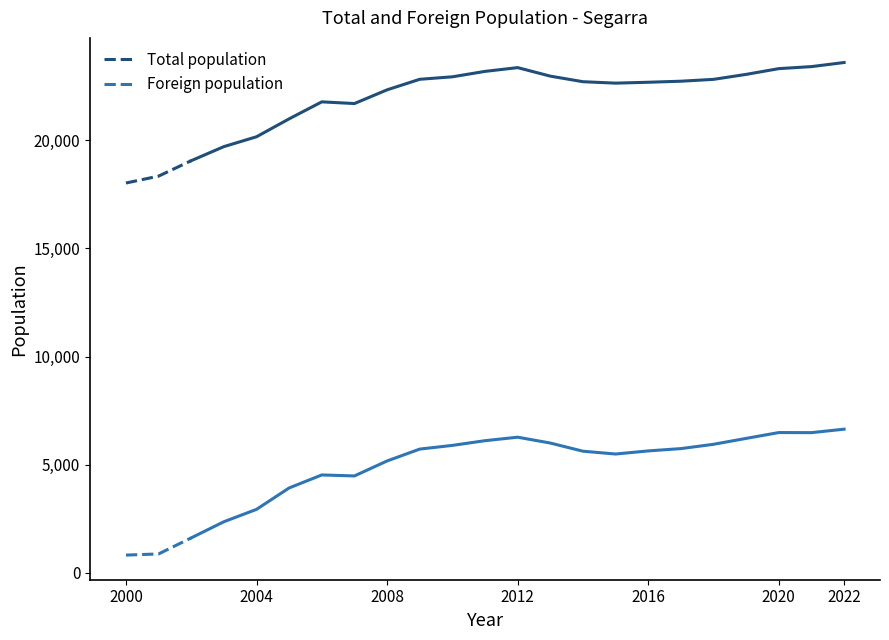

What is the maximum value for Foreign population?

1609